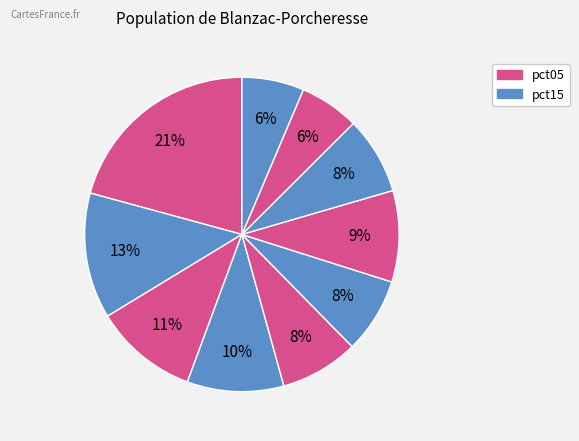

How many slices are in this pie chart?

10